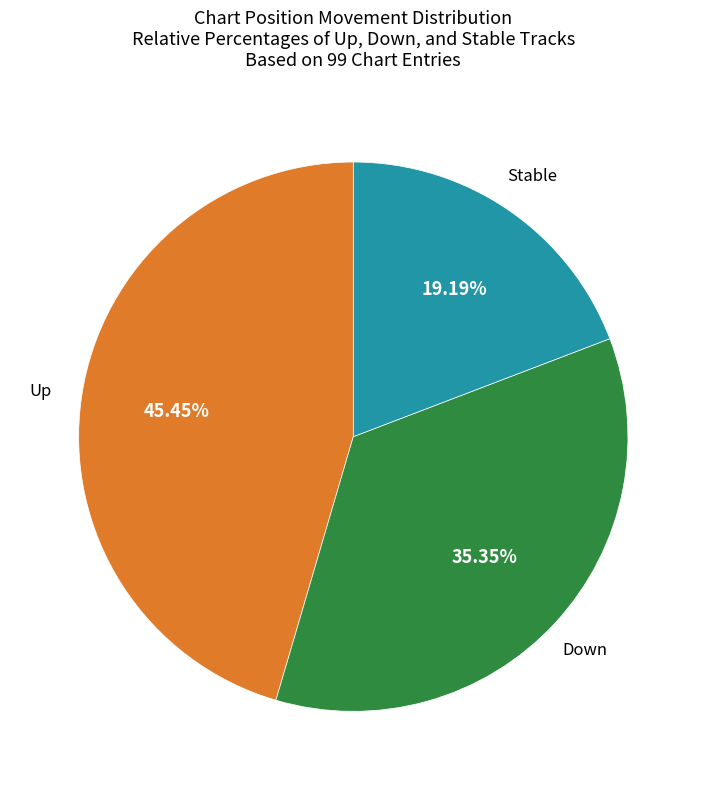

Is there a majority slice in this chart?

No